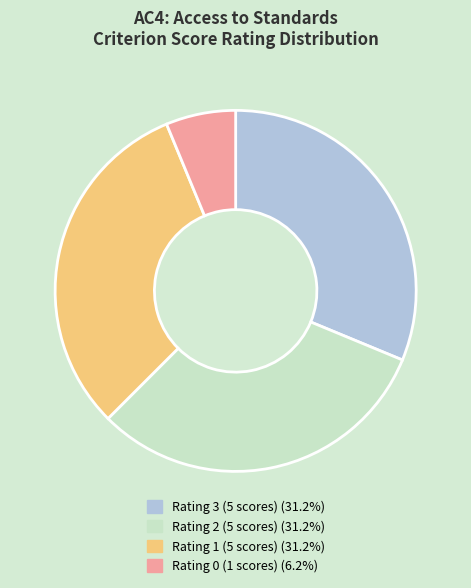

Is there any slice that represents more than half of the pie?

No